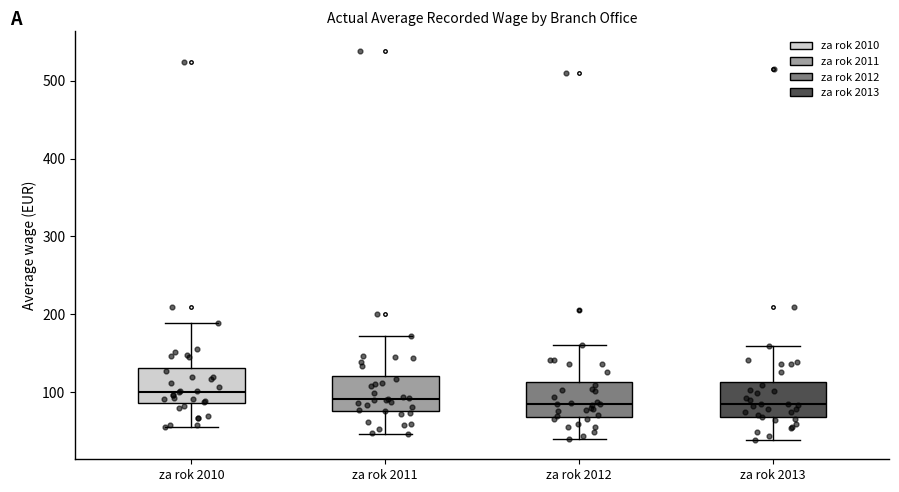

Which box has the highest median line?

za rok 2010